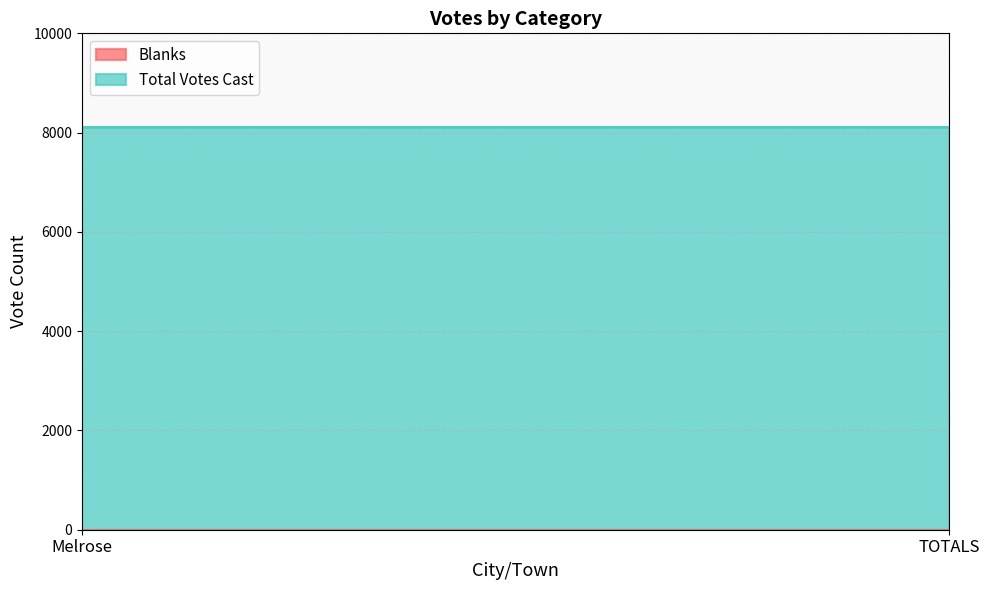

What is the sum of all Total Votes Cast values?

16218